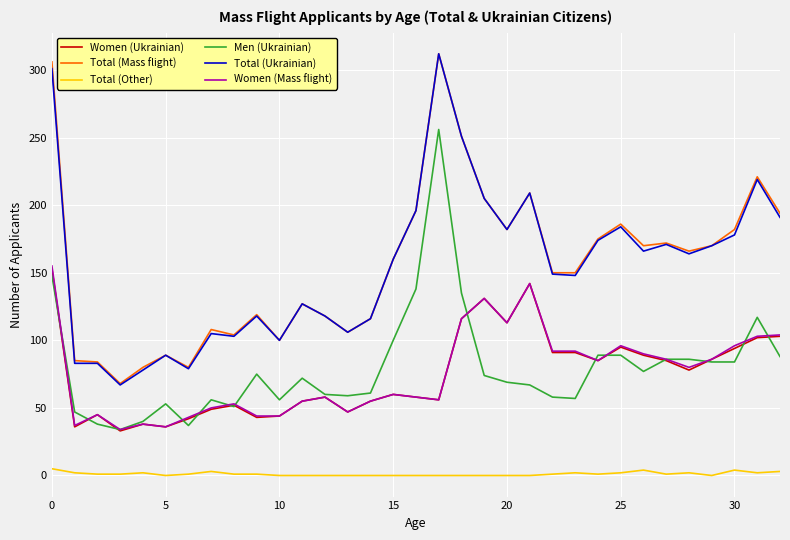

Is this an area chart (filled region under the line)?

No